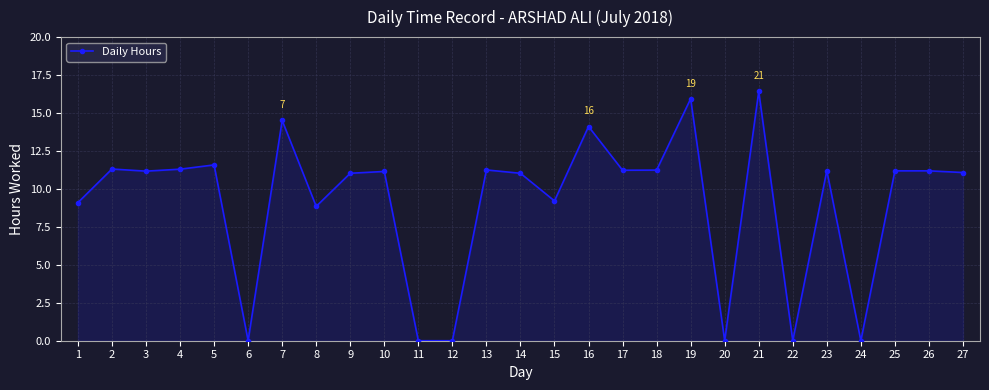

What is the greatest value displayed?

16.4